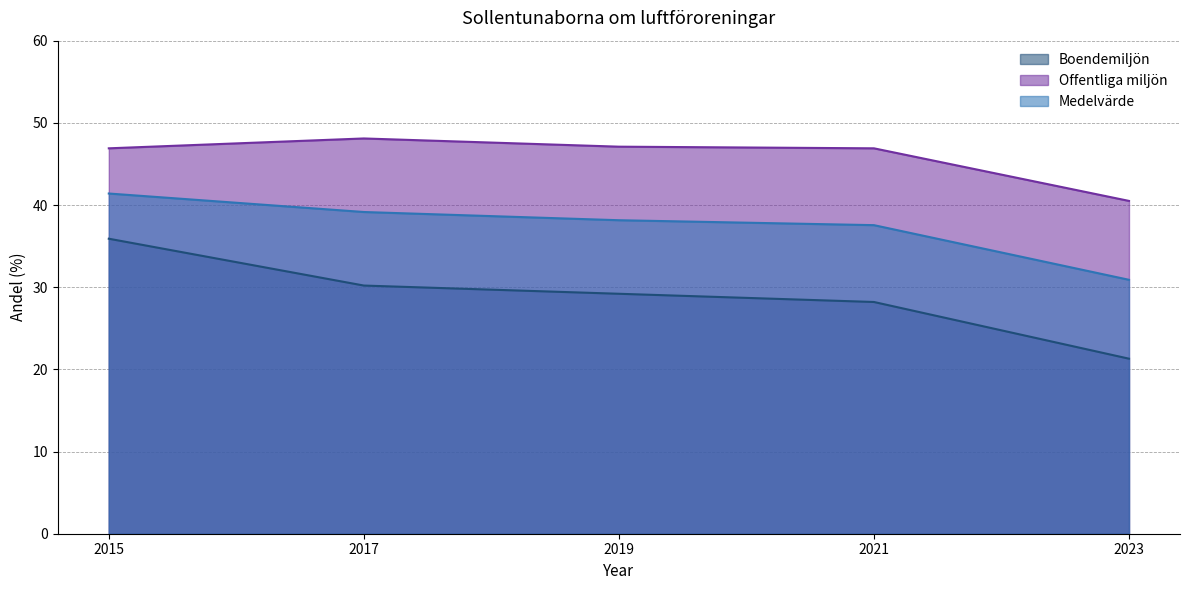

At how many categories does at least one series exceed 22?

5